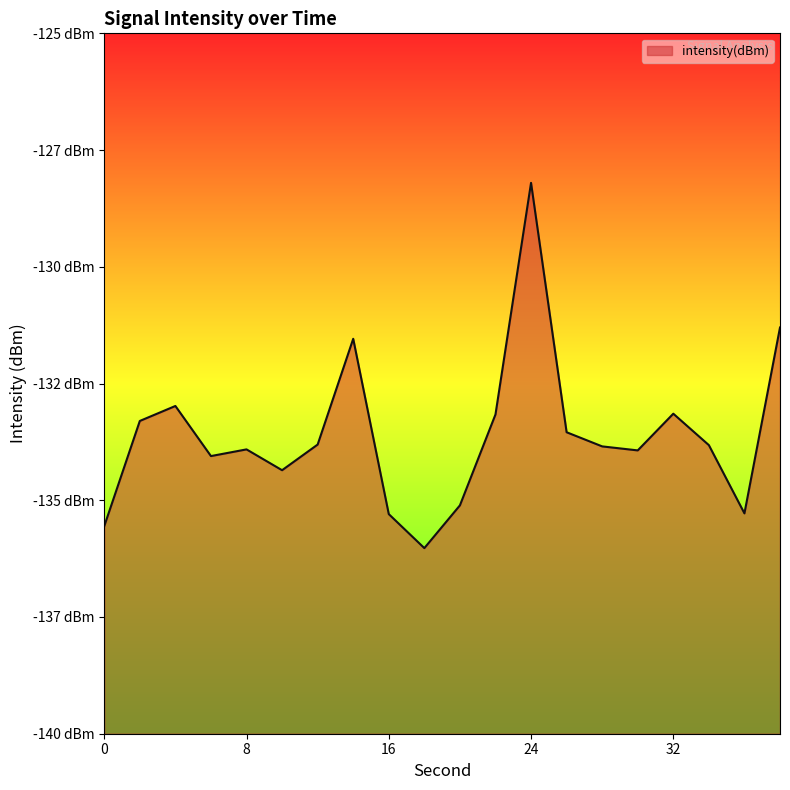

Which label corresponds to the largest value in the chart?

24